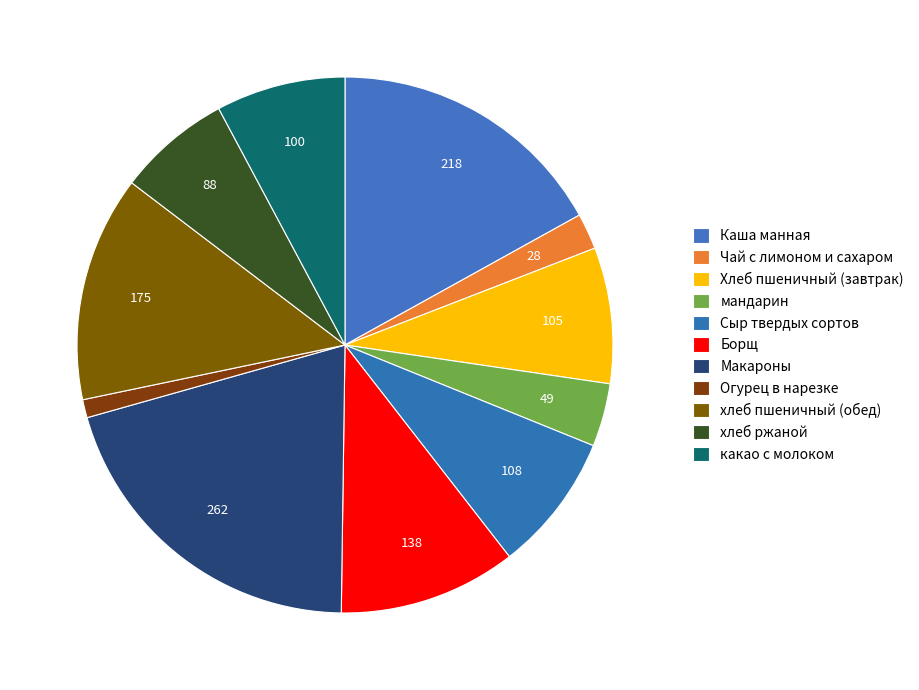

To the nearest percent, what portion does Макароны represent?

20%